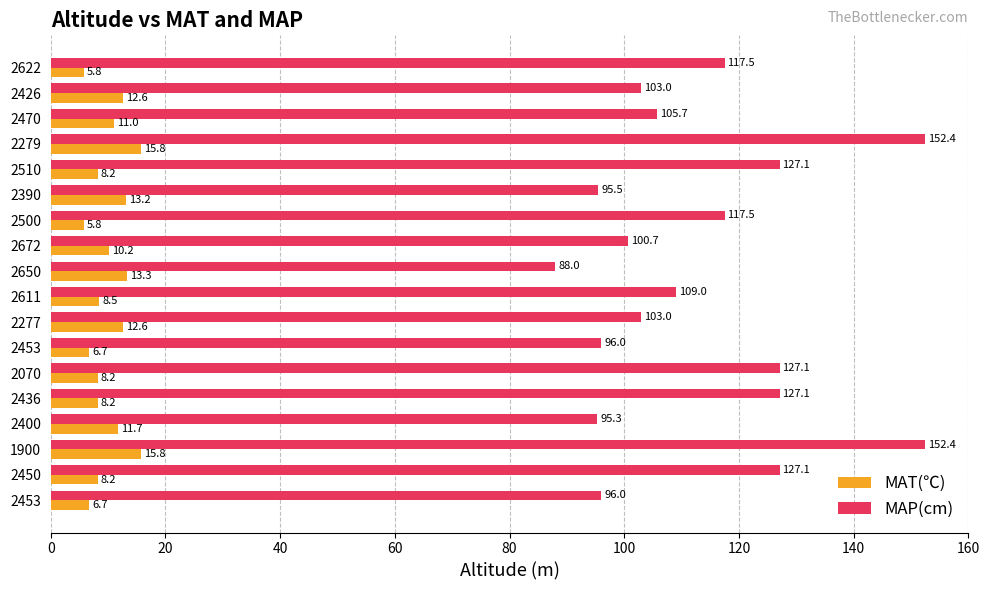

What are all the series names shown in the legend?

MAT(℃), MAP(cm)